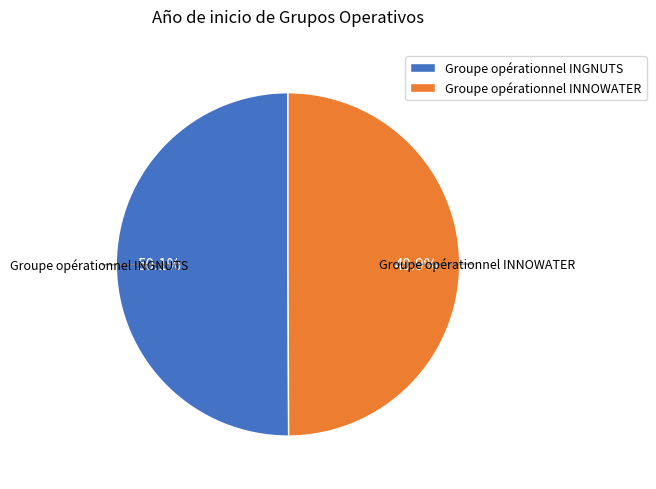

To the nearest percent, what percentage of the pie is Groupe opérationnel INGNUTS?

50%